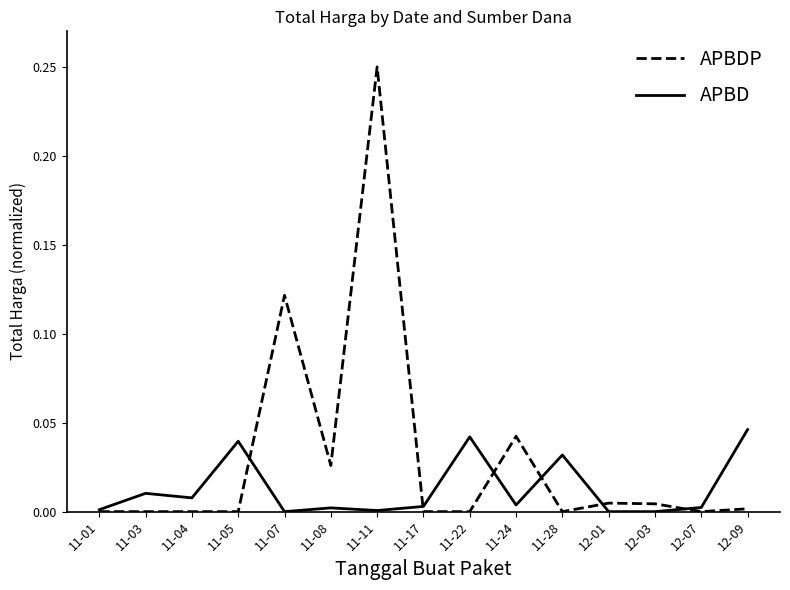

The APBDP series shows 0.0 at 11-22. True or false?

True